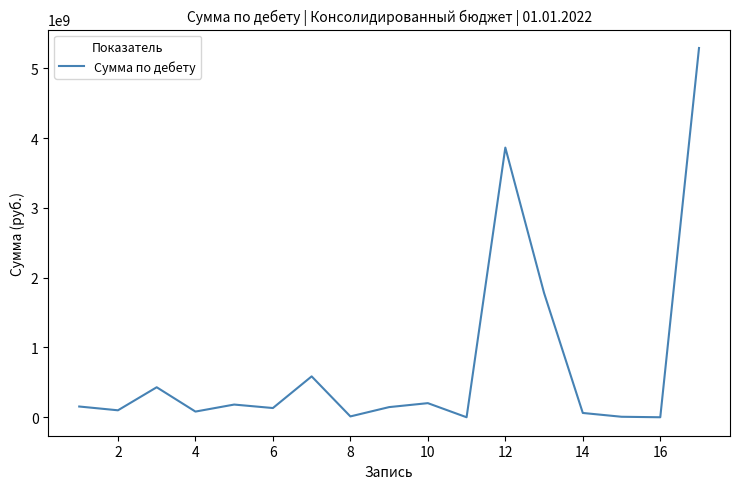

What is the difference between the maximum and minimum values?

5290824674.5